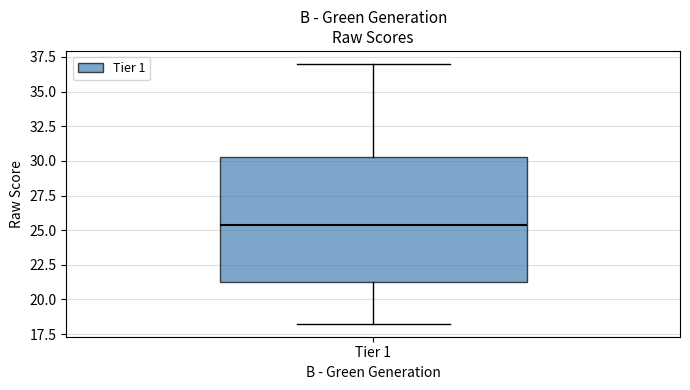

Transcribe this box plot: give where the median line is, the range the box spans, and where the two whiskers end, as read against the y-axis. The values are not printed on the chart, so give them approximately, as read against the axis.

median 25.5, box 21.5 to 30.5, whiskers 18.5 to 37.0